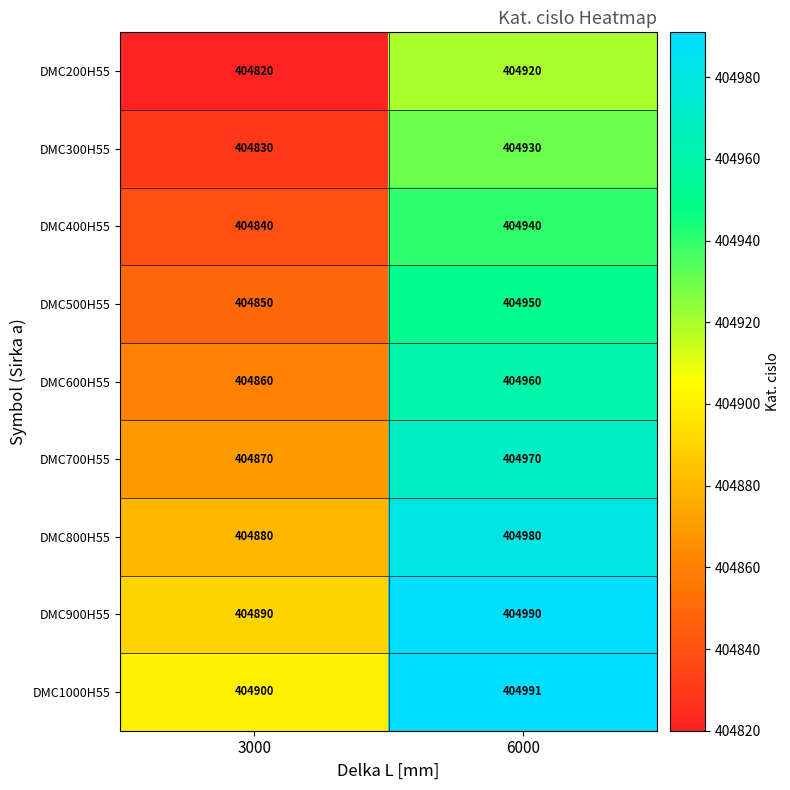

Reading right to left, transcribe all the data shown in this chart.

DMC200H55: 6000=404920	3000=404820
DMC300H55: 6000=404930	3000=404830
DMC400H55: 6000=404940	3000=404840
DMC500H55: 6000=404950	3000=404850
DMC600H55: 6000=404960	3000=404860
DMC700H55: 6000=404970	3000=404870
DMC800H55: 6000=404980	3000=404880
DMC900H55: 6000=404990	3000=404890
DMC1000H55: 6000=404991	3000=404900